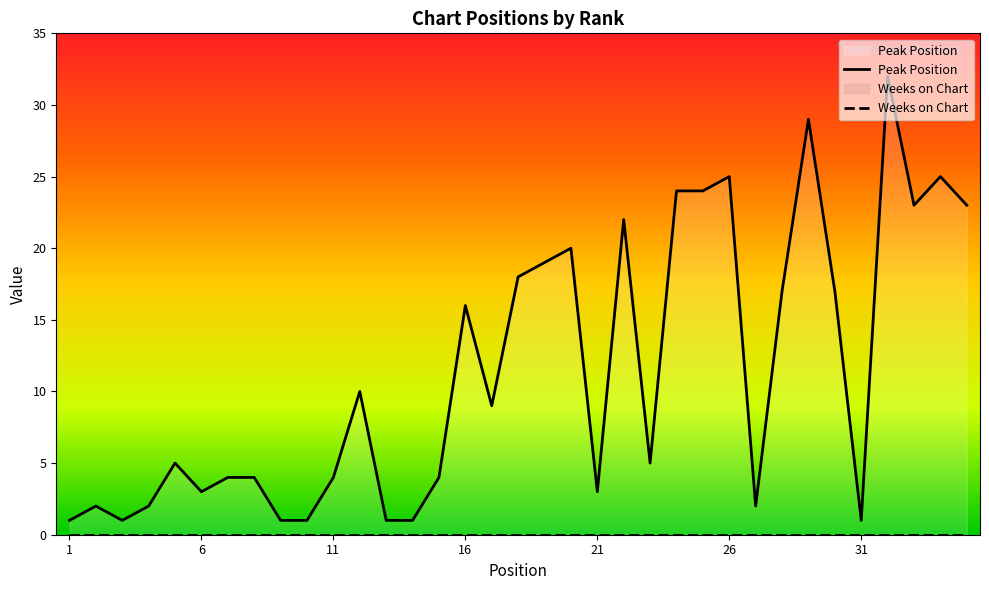

How many lines are shown in the chart?

2